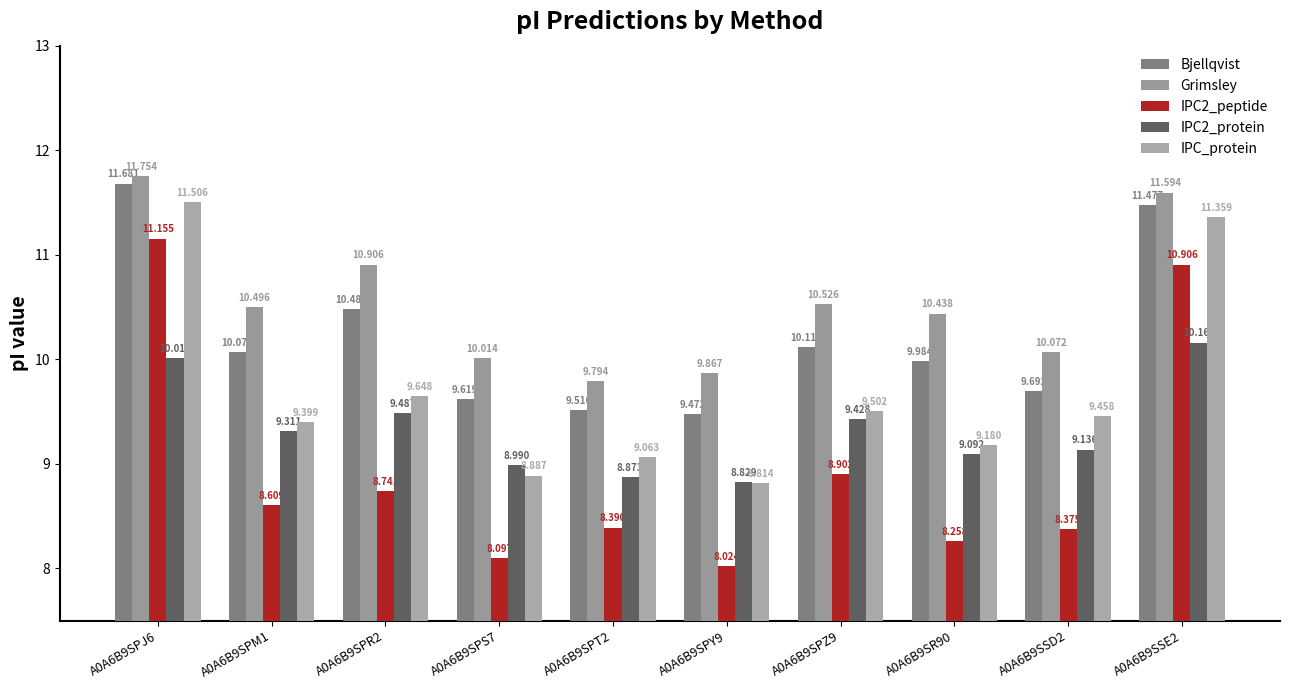

What is the value of the Grimsley bar at the 10th from the left?

11.6